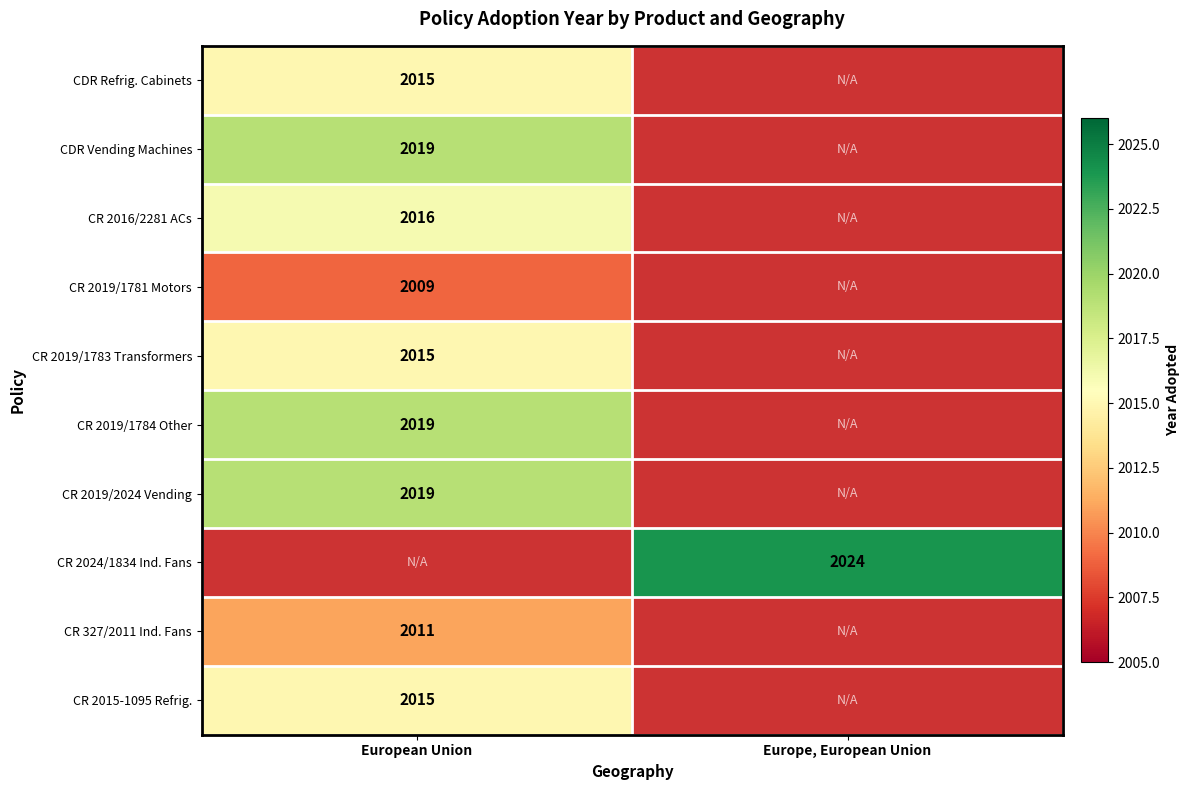

Is the value of CDR Vending Machines at European Union greater than the value of CDR Refrig. Cabinets at European Union?

Yes